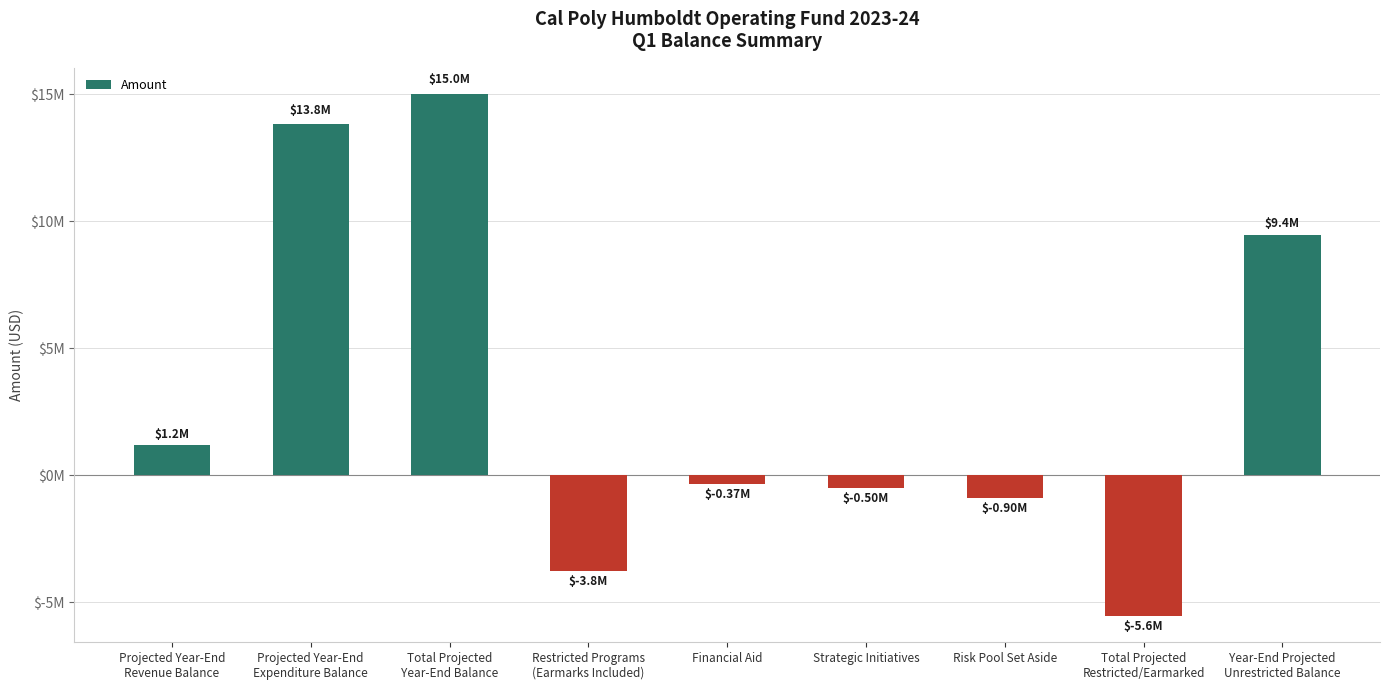

Does the chart contain any negative values?

Yes